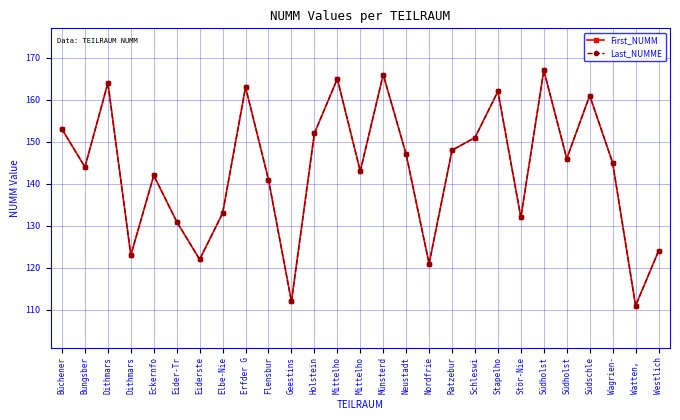

Does the chart have visible grid lines?

Yes